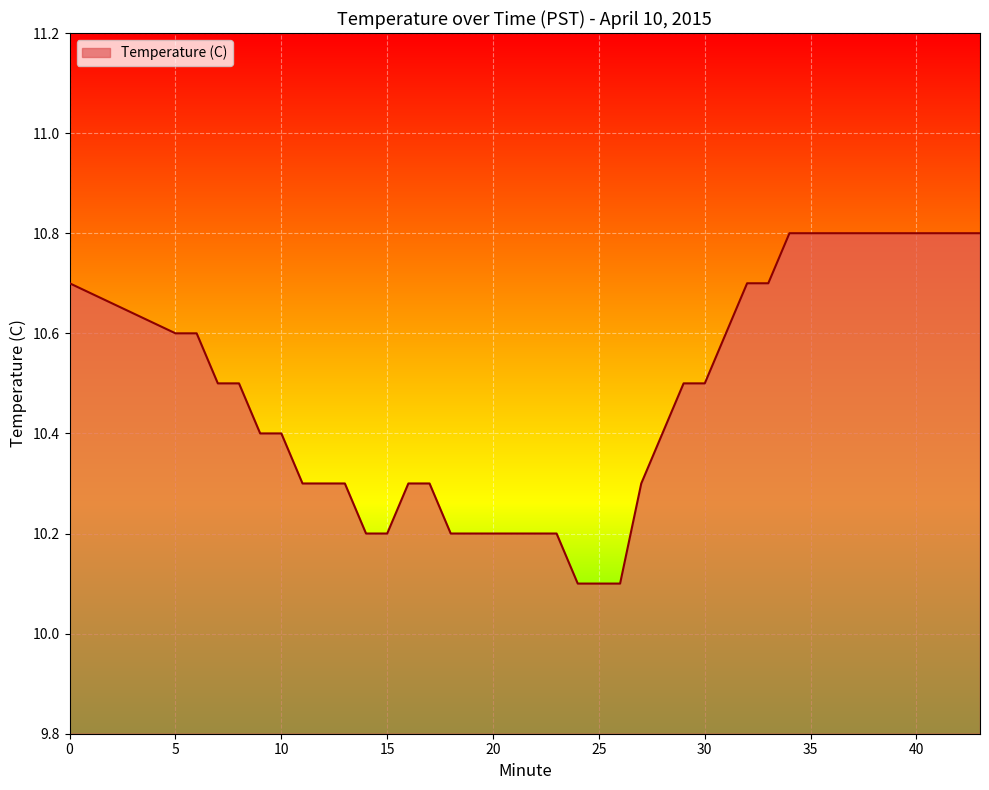

What is the smallest value displayed?

10.1